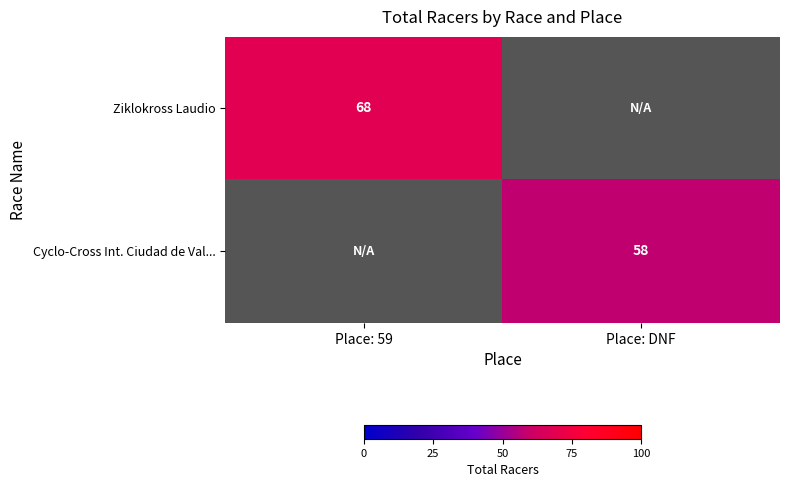

What is the smallest value displayed?

58.0